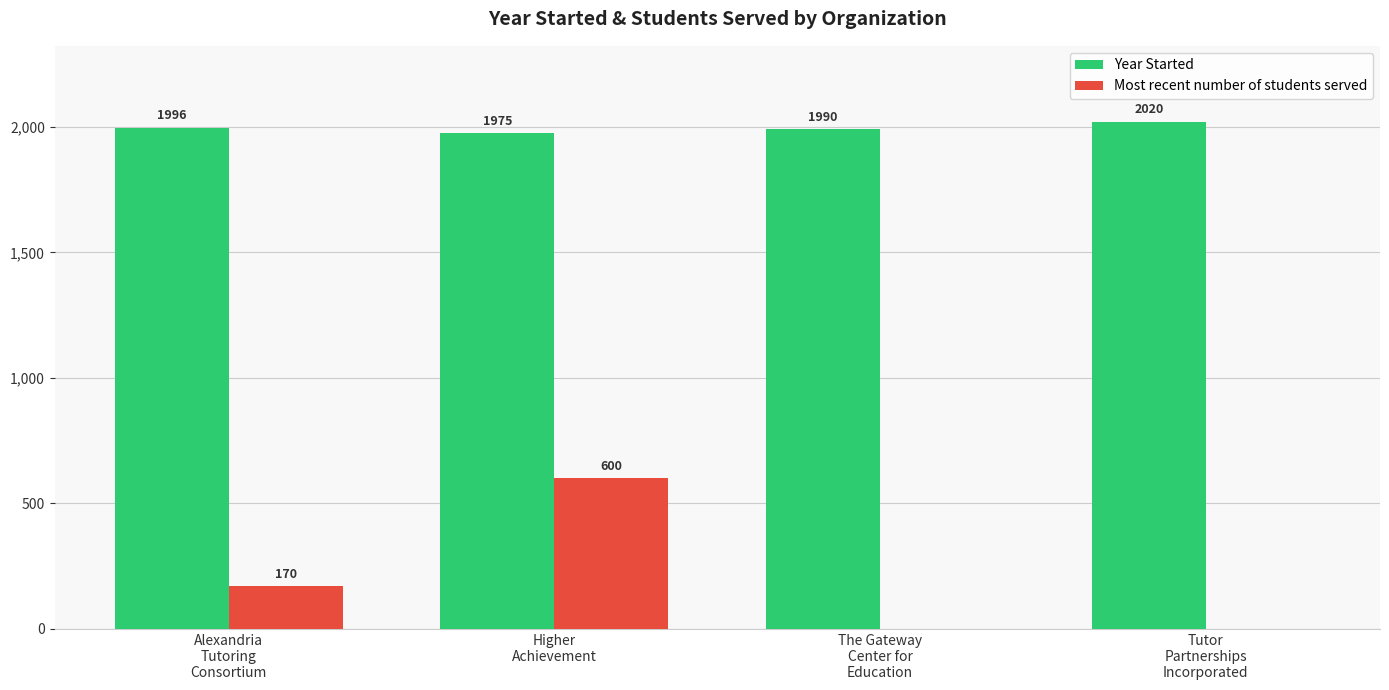

Is the value of Most recent number of students served at Tutor
Partnerships
Incorporated greater than the value of Year Started at The Gateway
Center for
Education?

No